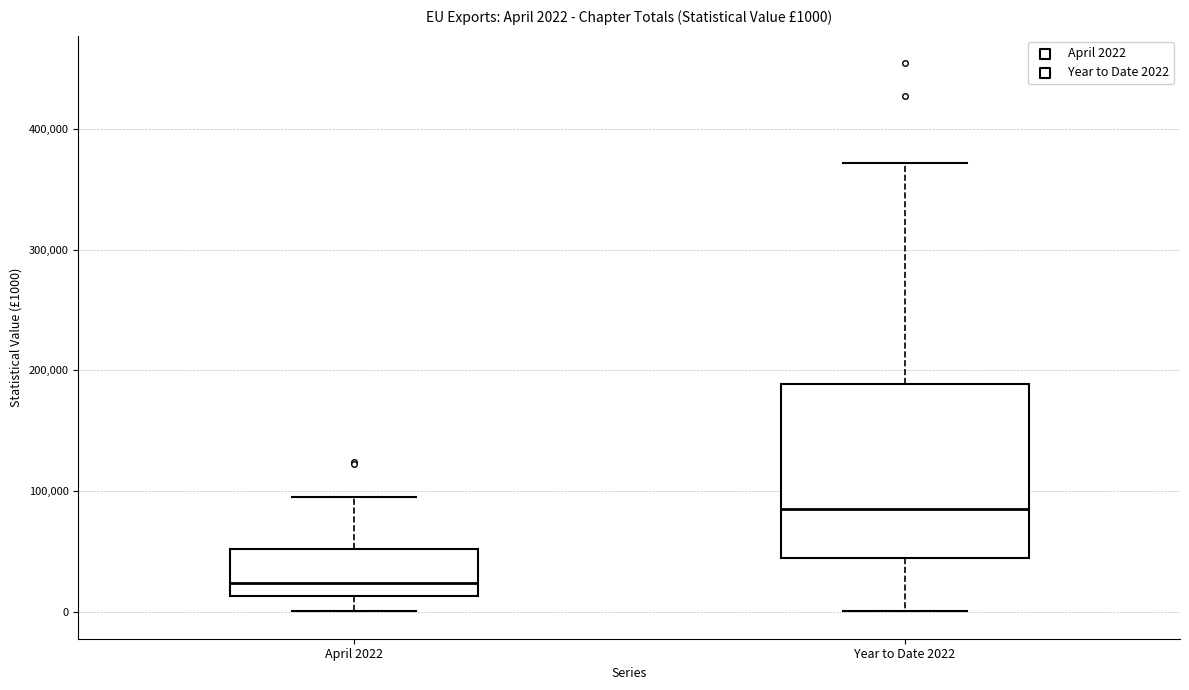

Which box has the lowest median line?

April 2022